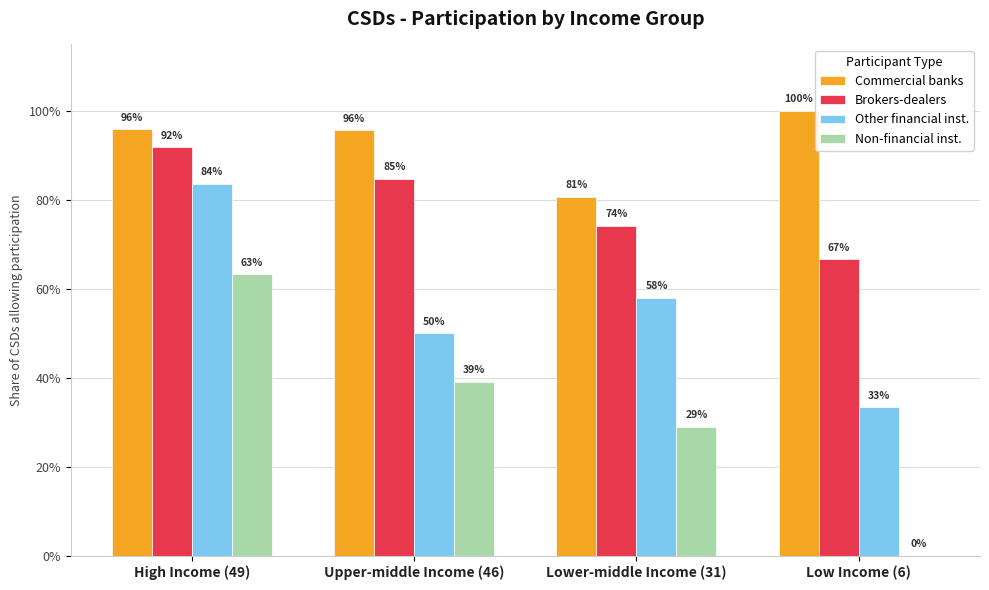

The Brokers-dealers series shows 1.1 at Low Income (6). True or false?

False